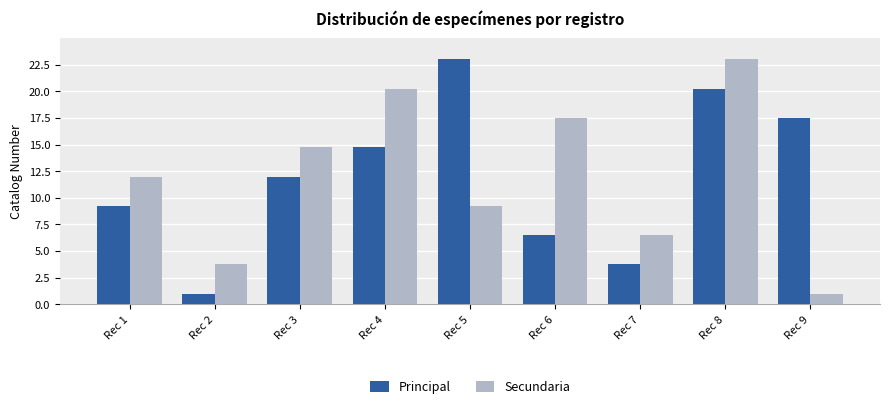

What is the average value of the Secundaria series?

12.0